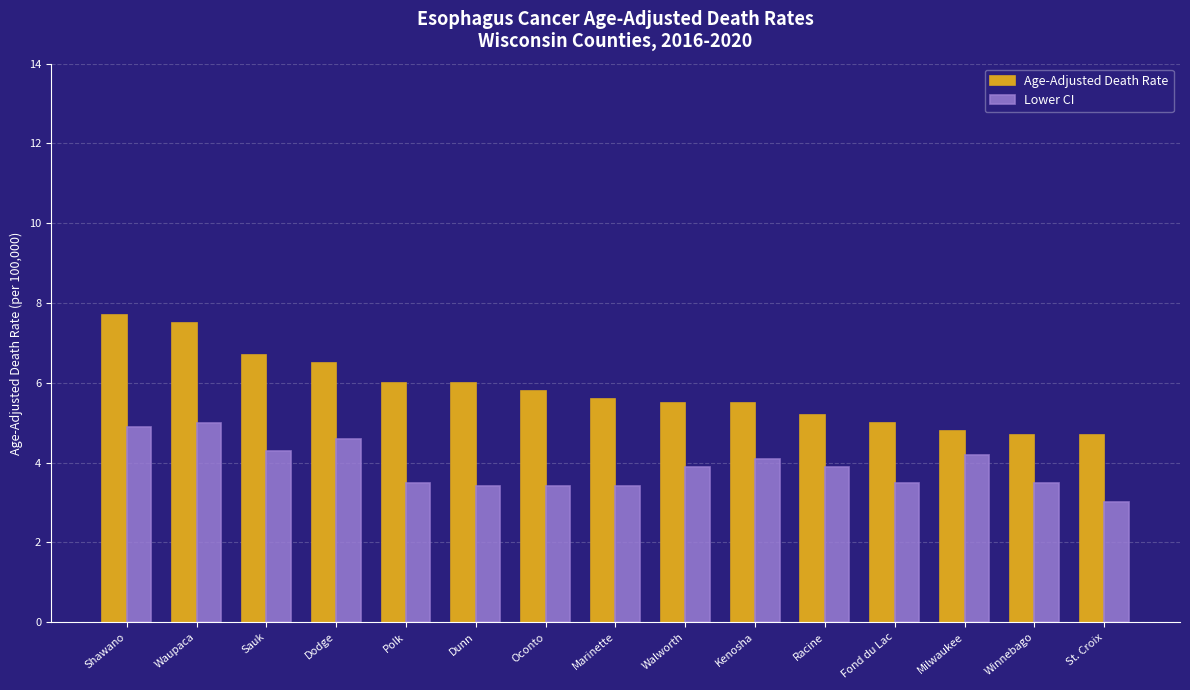

Which series has the largest total across all categories?

Age-Adjusted Death Rate